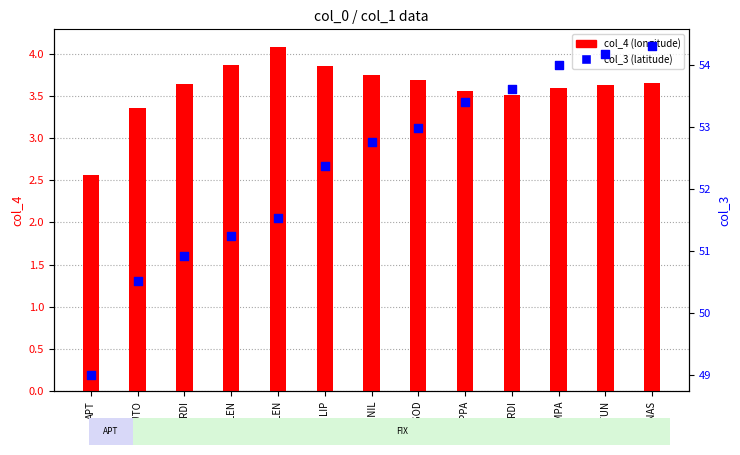

Which series contains the highest Y value?

col_3